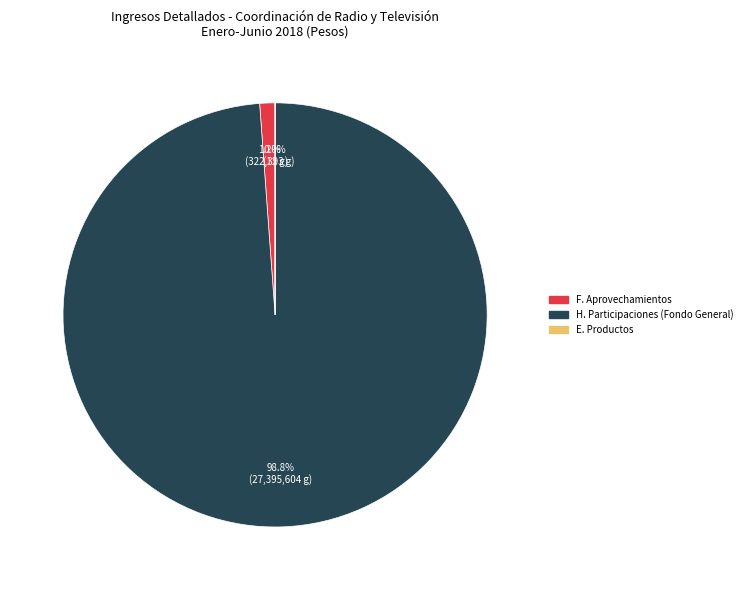

Is there any slice that represents more than half of the pie?

Yes